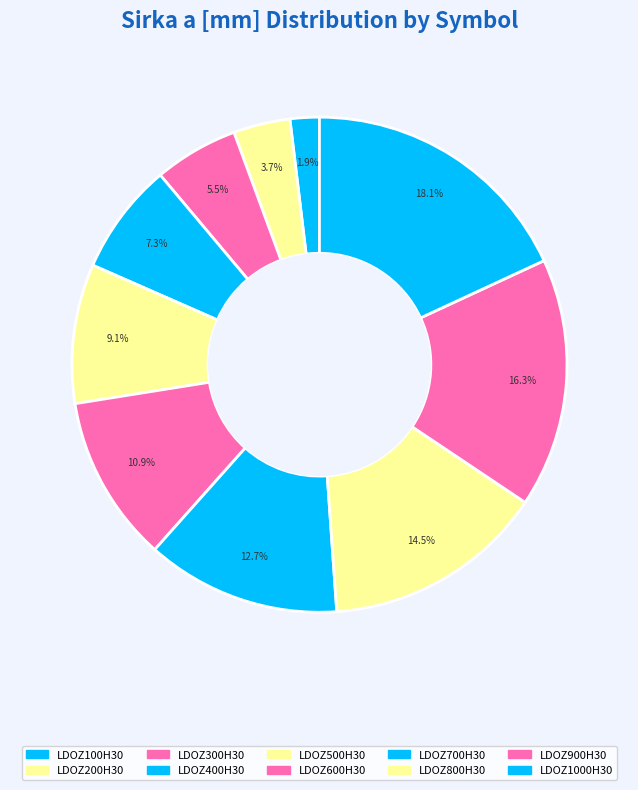

Between LDOZ900H30 and LDOZ500H30, which is larger?

LDOZ900H30